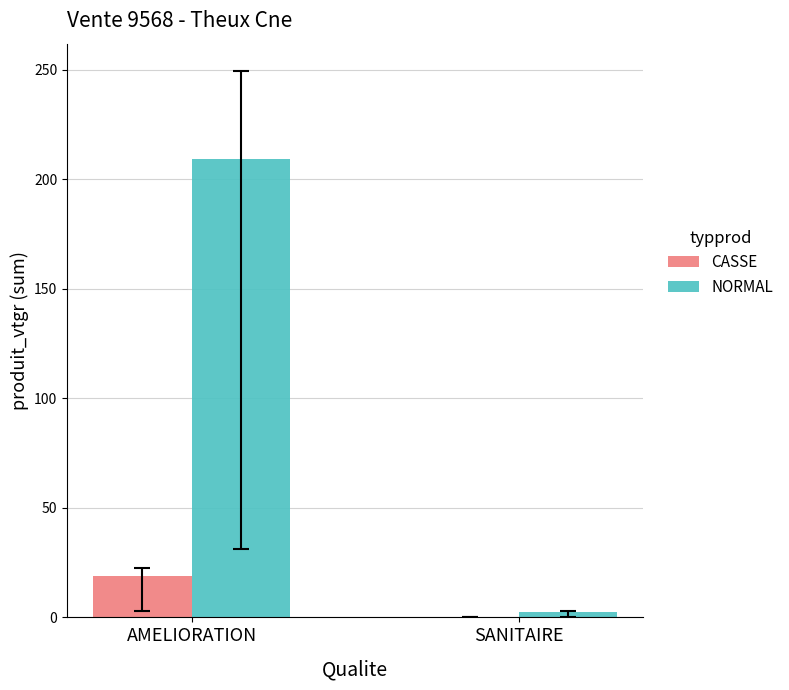

Which series contains the highest Y value?

NORMAL